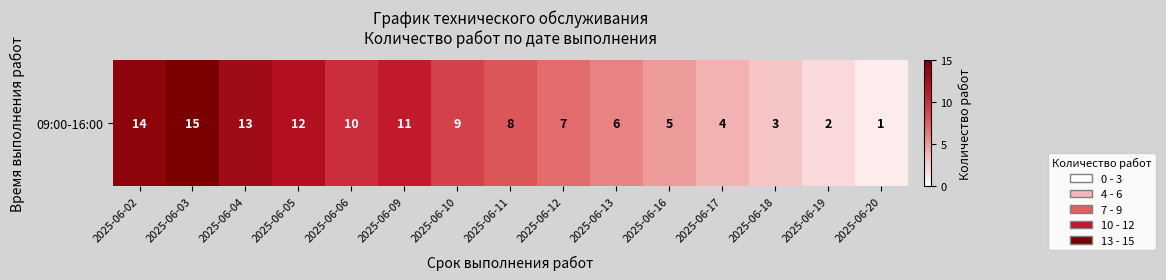

How many values are below 8?

7